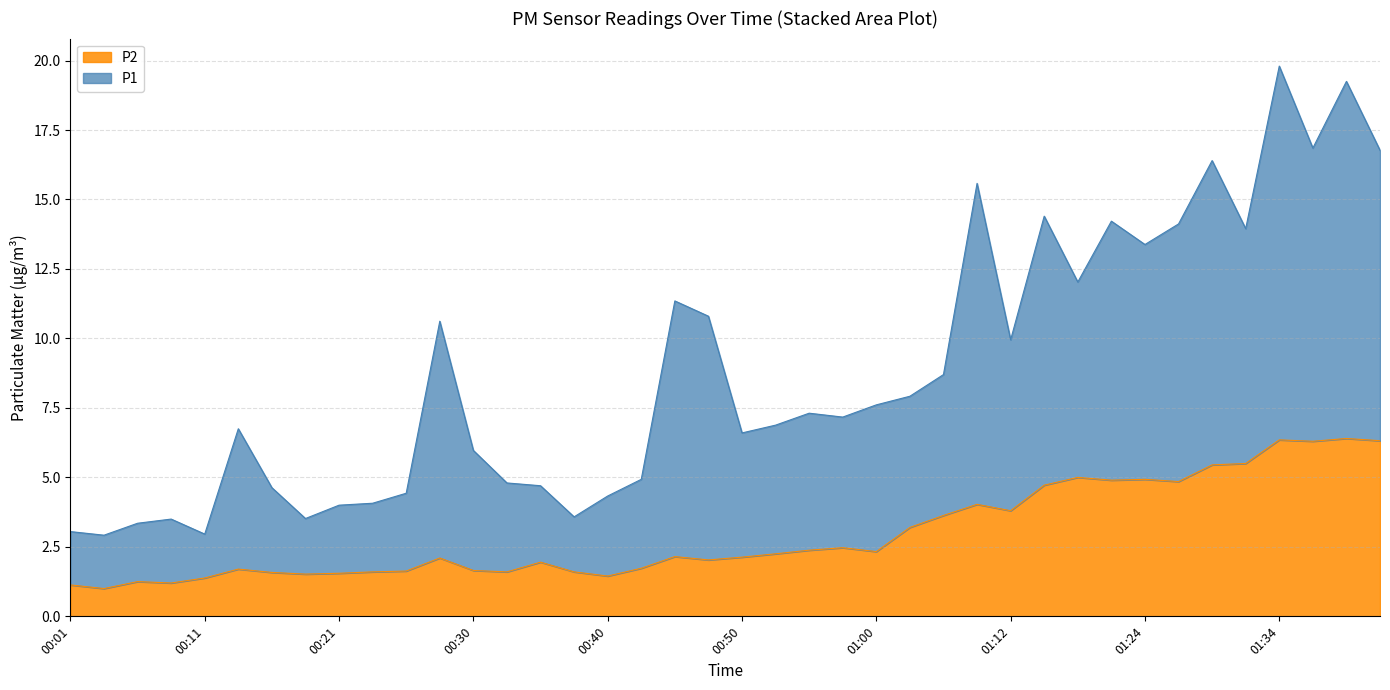

True or false: P2 has a value of 1.6 at 00:30.

True